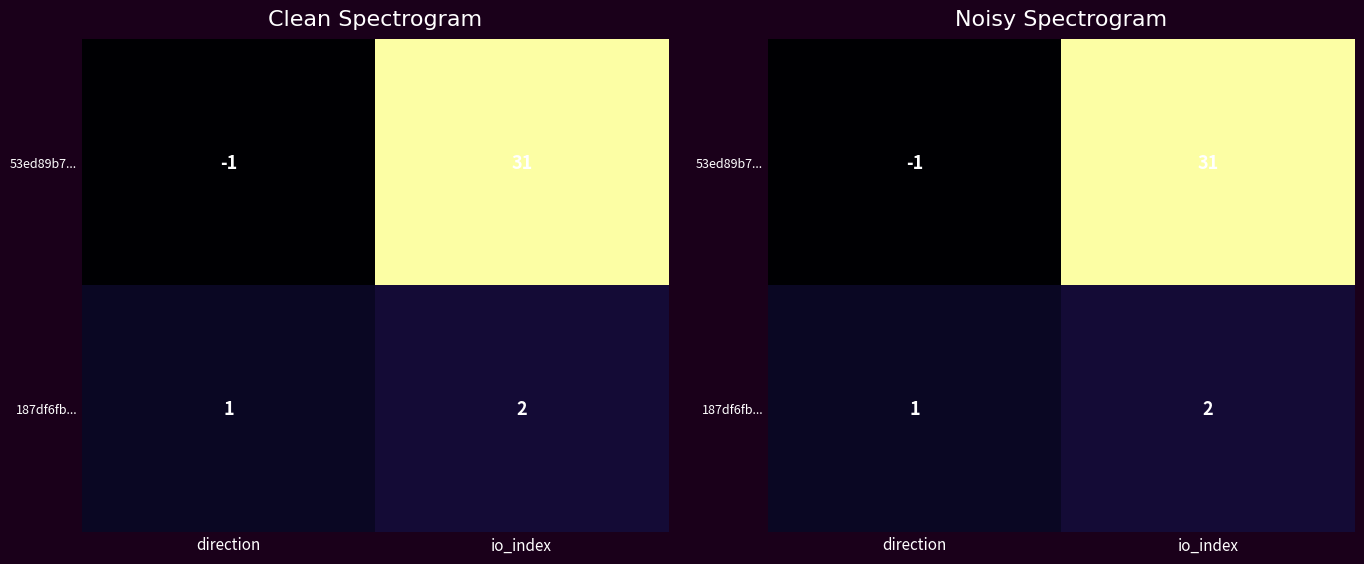

How many values in 53ed89b7... are below zero?

1